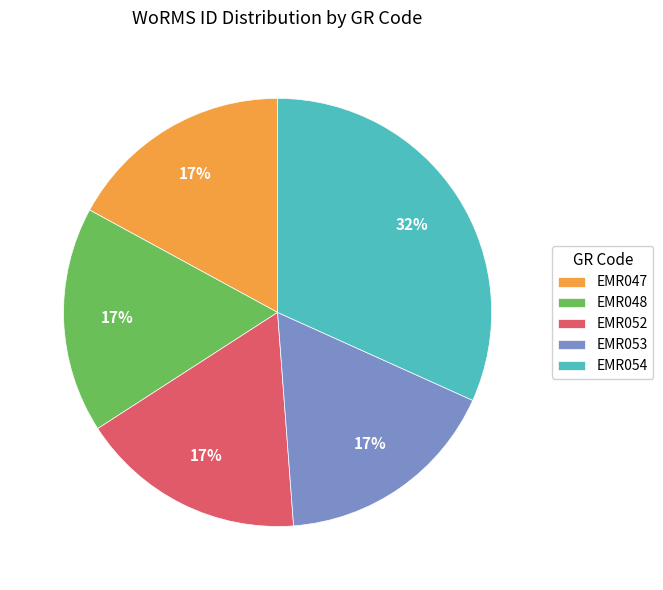

Is there a majority slice in this chart?

No